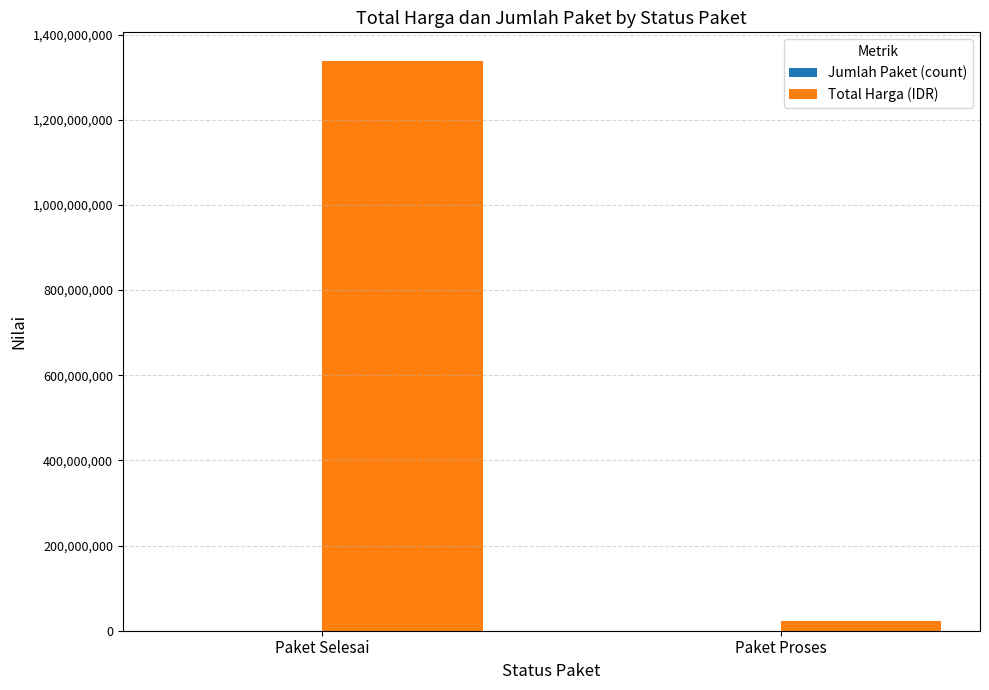

Which series changed the most between Paket Selesai and Paket Proses?

Total Harga (IDR)